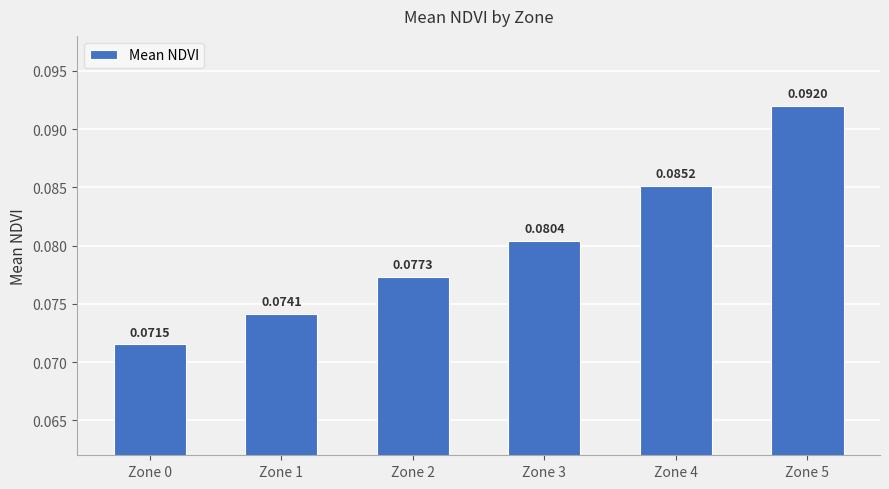

Rank the categories by value from highest to lowest.

Zone 5, Zone 4, Zone 3, Zone 2, Zone 1, Zone 0